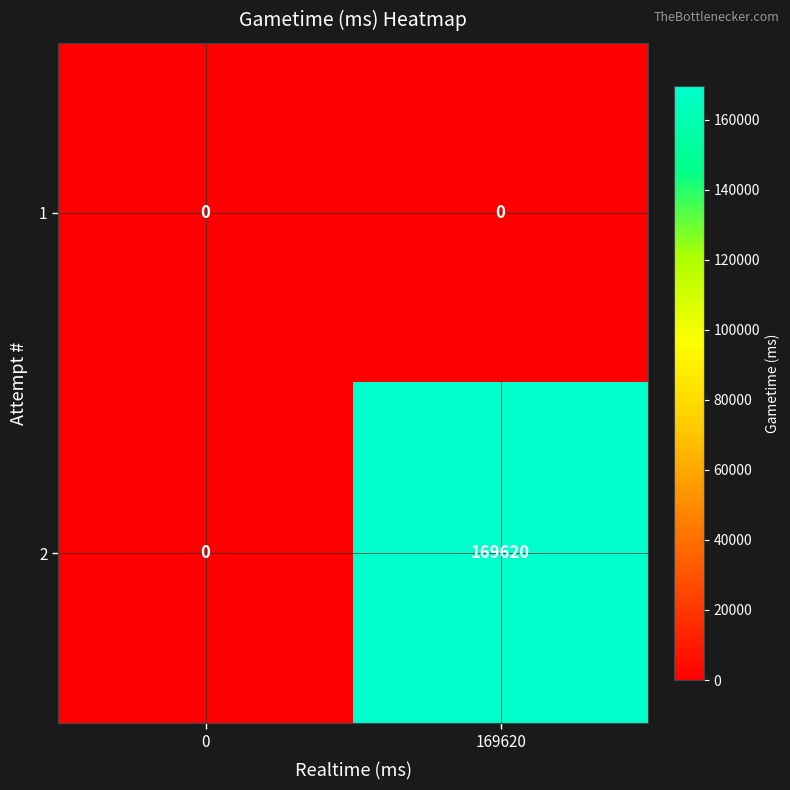

Reading left to right, transcribe all the data shown in this chart.

1: 0=0	169620=0
2: 0=0	169620=169620